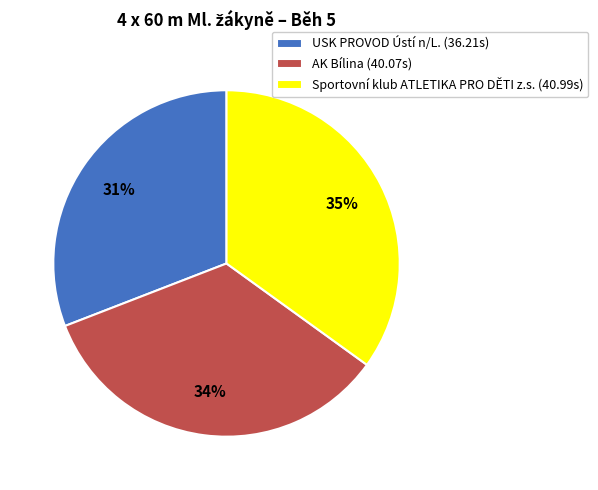

What is the largest slice in the pie chart?

Sportovní klub ATLETIKA PRO DĚTI z.s.